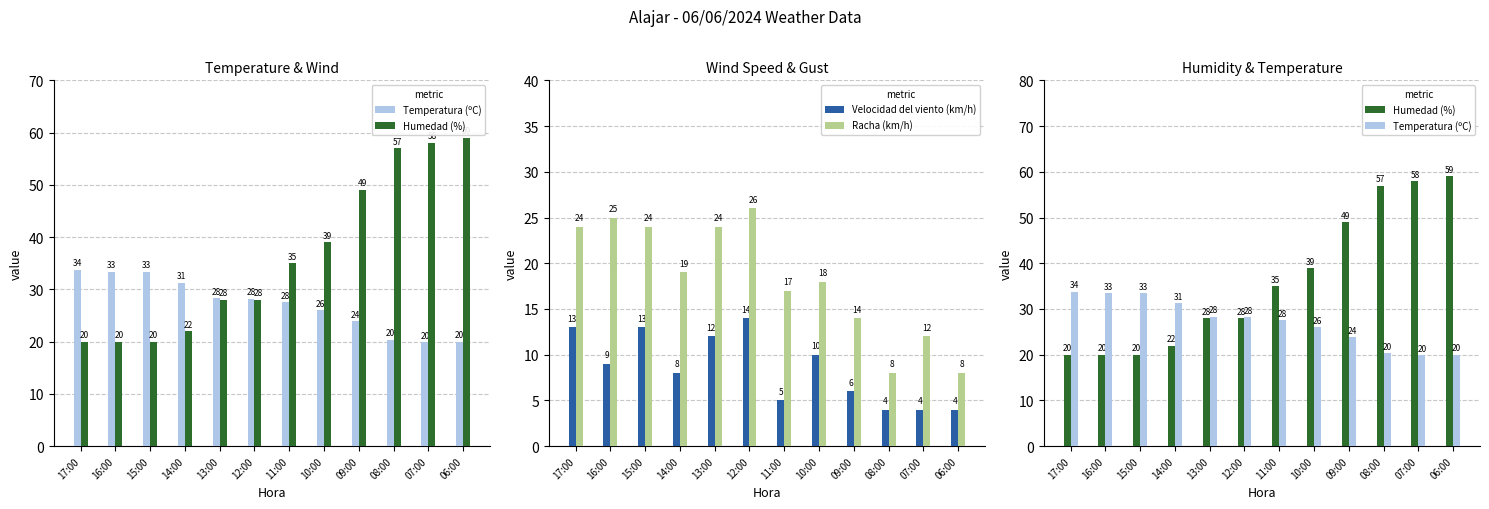

Which series has the largest total across all categories?

Humedad (%)